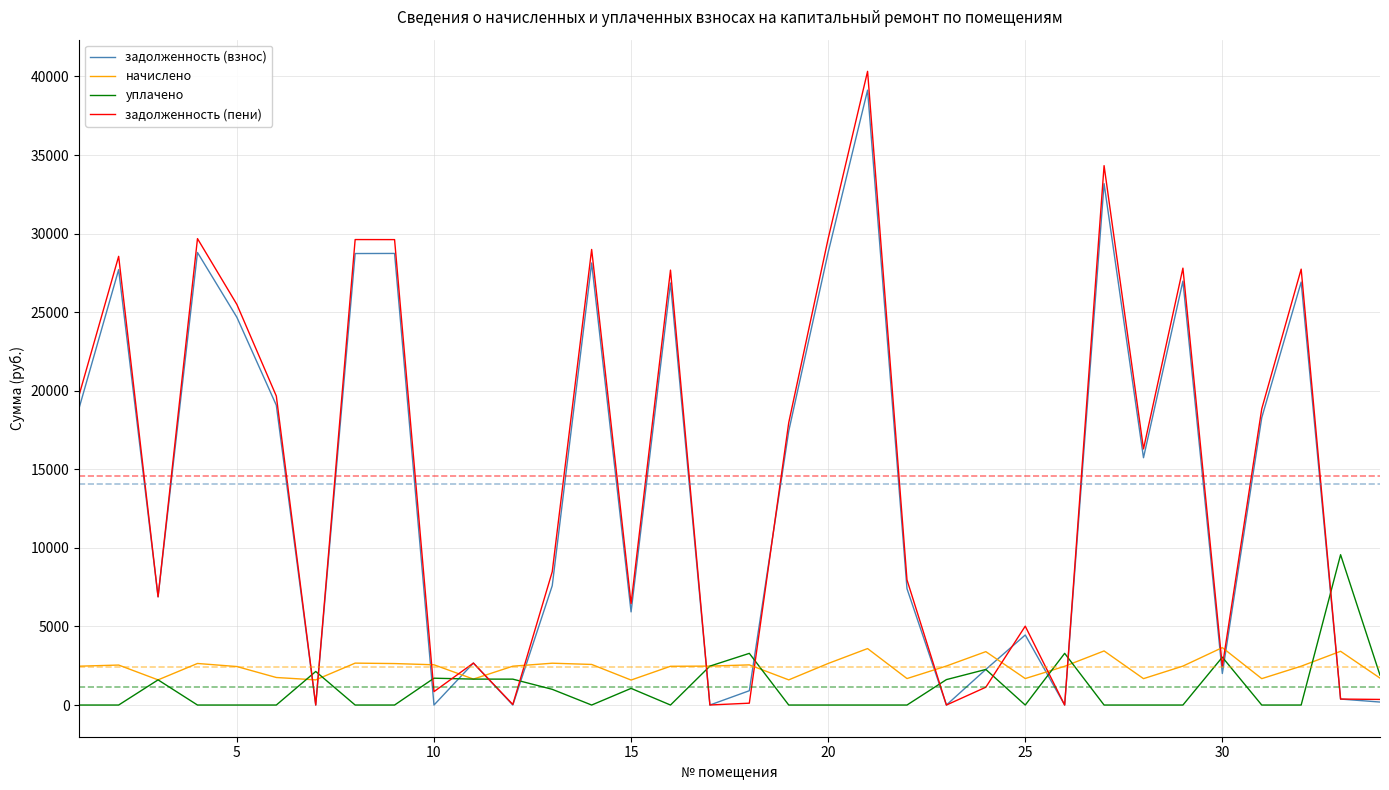

Which series has the largest range (max minus min)?

задолженность (пени)